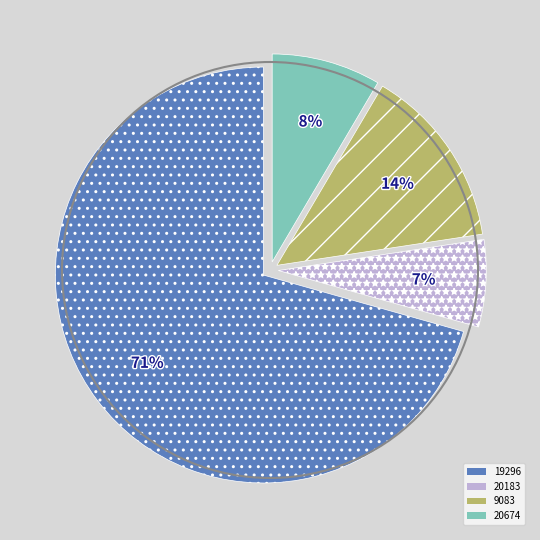

Do 19296 and 20674 together represent more than half of the pie?

Yes